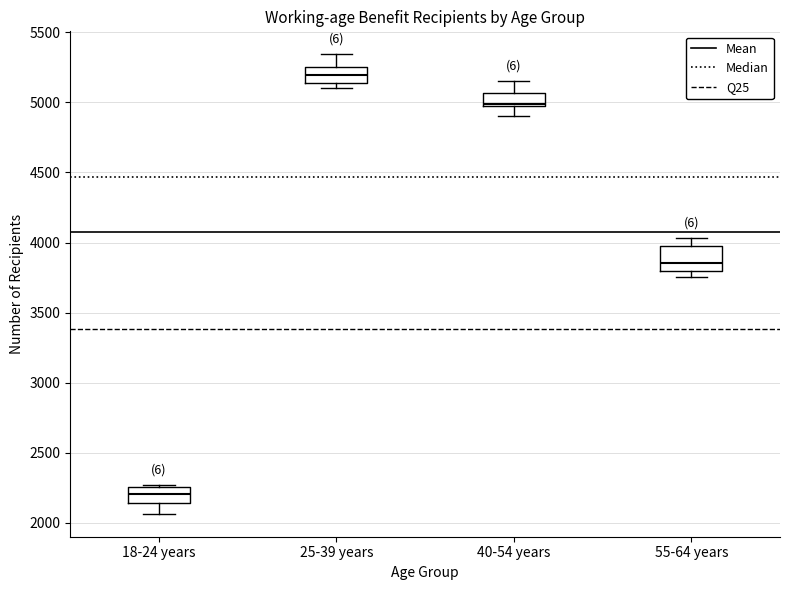

Where does the upper whisker of the box for 55-64 years end on the y-axis? The values are not printed on the chart, so give them approximately, as read against the axis.

4050